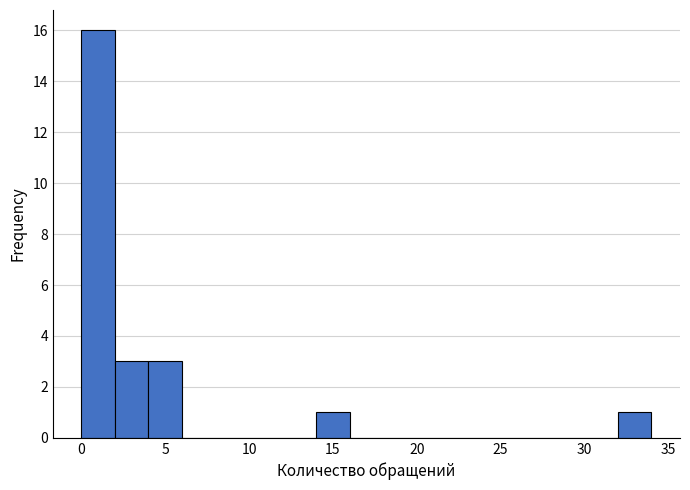

Reading left to right, transcribe this chart: for each bar, give the range it covers on the x-axis and its height. The values are not printed on the chart, so give them approximately, as read against the axis.

0 to 2: 16
2 to 4: 3
4 to 6: 3
6 to 8: 0
8 to 10: 0
10 to 12: 0
12 to 14: 0
14 to 16: 1
16 to 18: 0
18 to 20: 0
20 to 22: 0
22 to 24: 0
24 to 26: 0
26 to 28: 0
28 to 30: 0
30 to 32: 0
32 to 34: 1